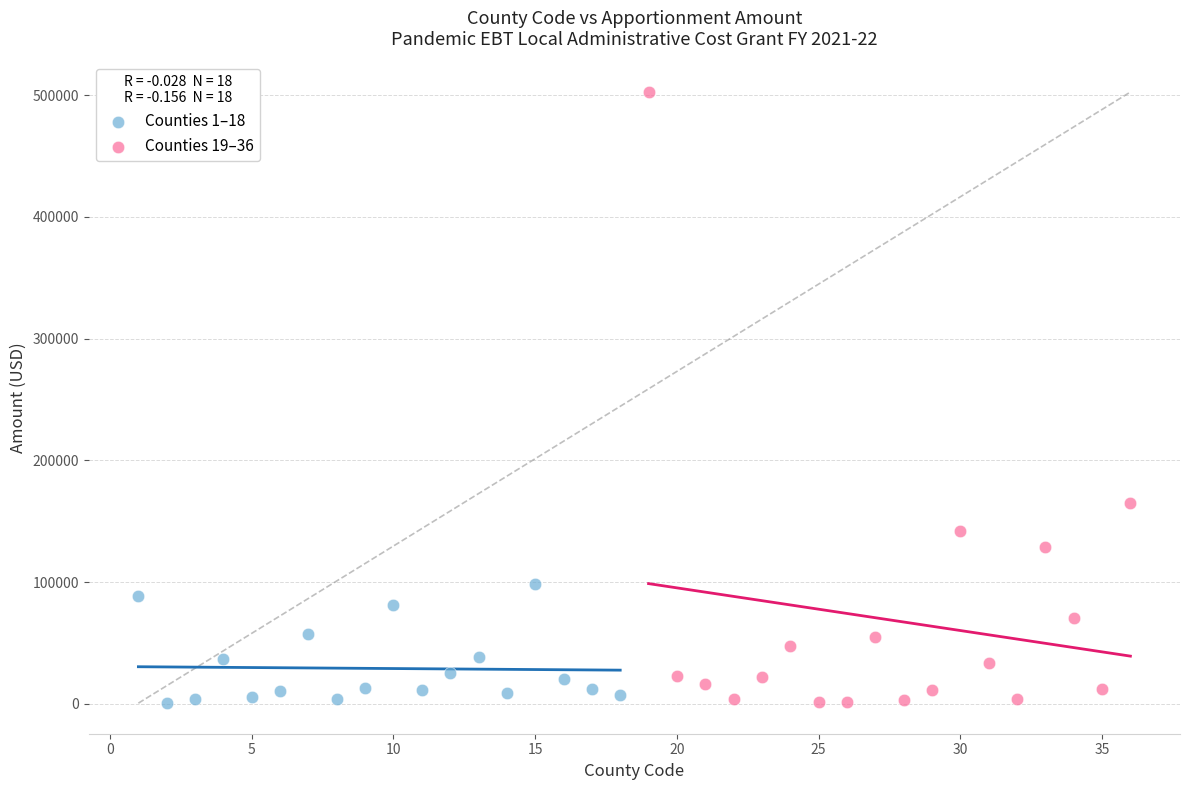

Which series has the largest Y range (max minus min)?

Counties 19–36